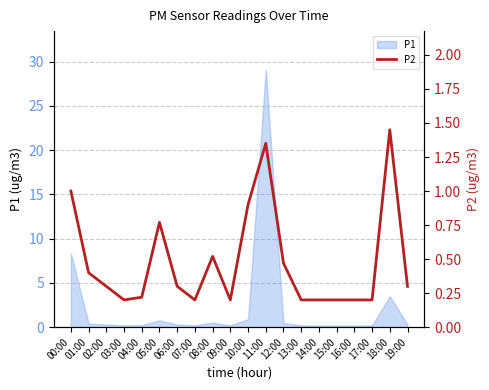

What is the maximum value for P1?

29.1